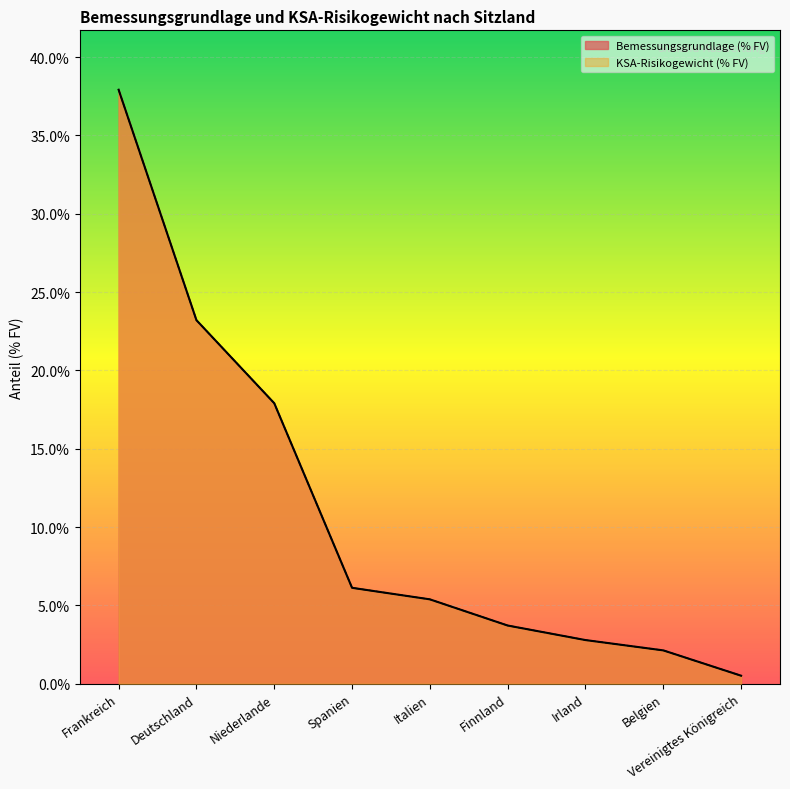

At which category is the sum across all series the highest?

Frankreich